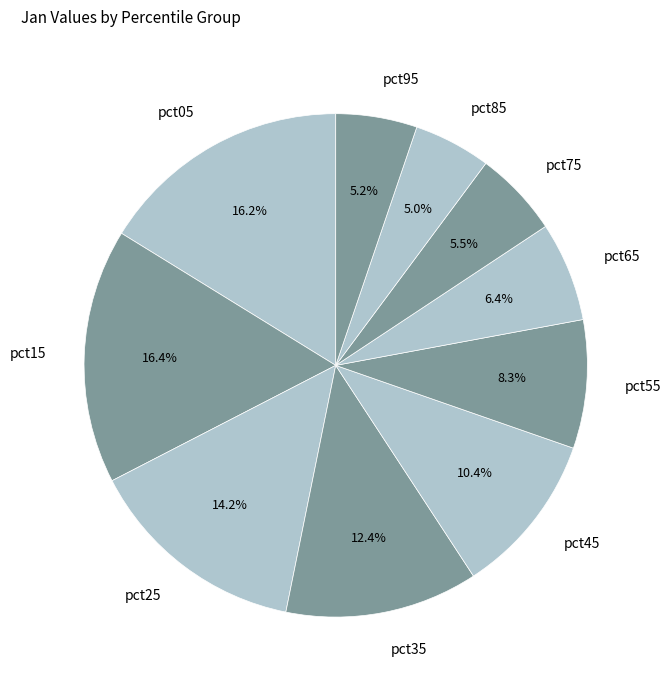

Is the sum of pct55 and pct45 greater than half?

No